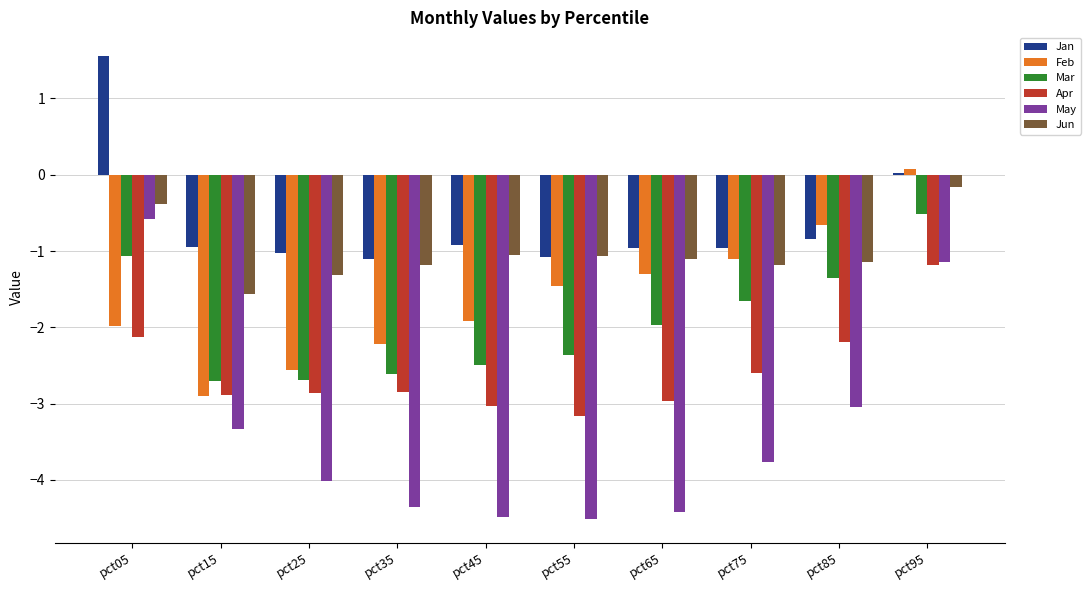

Is the value of Apr at pct85 greater than the value of Mar at pct15?

Yes